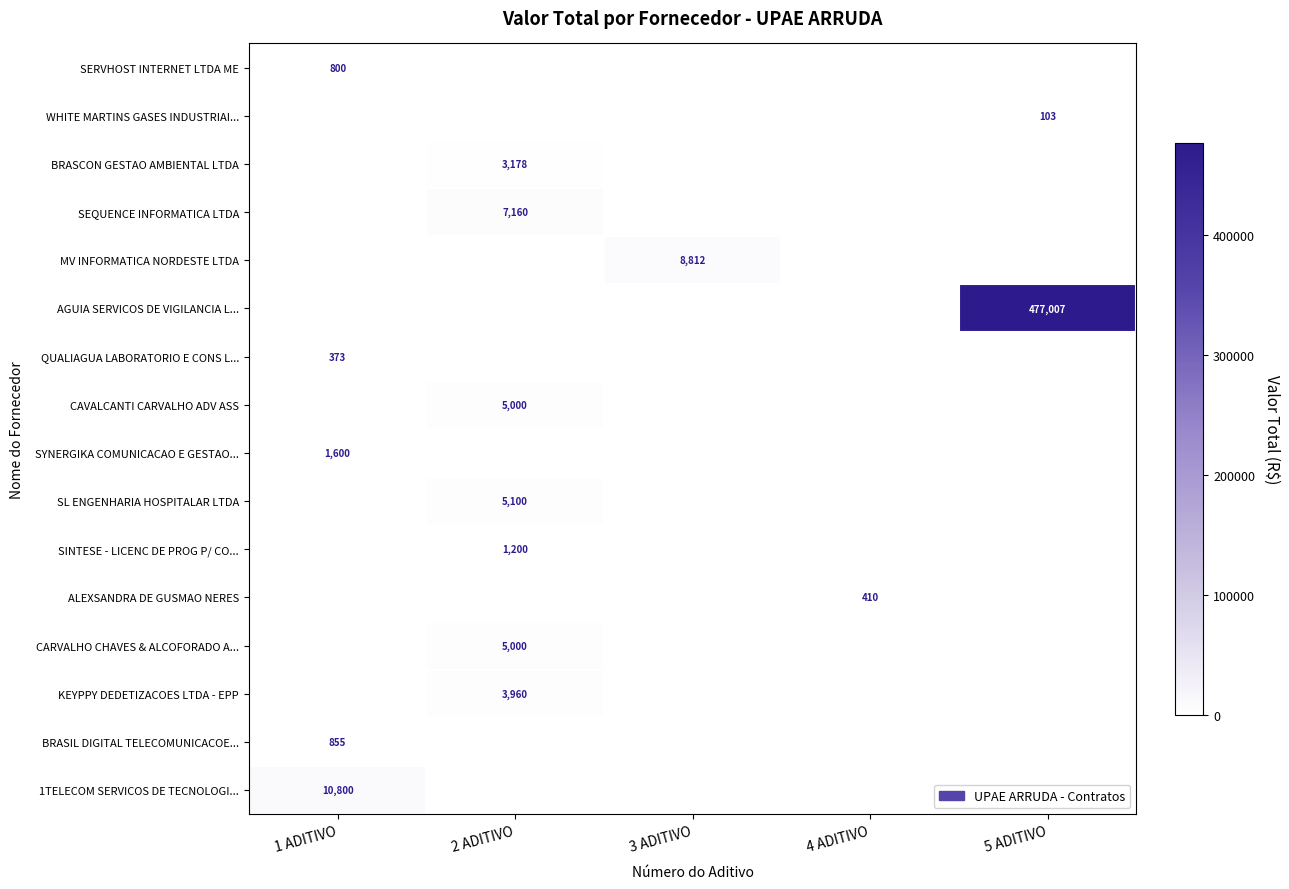

The SINTESE - LICENC DE PROG P/ CO... series shows 1200 at 2 ADITIVO. True or false?

True